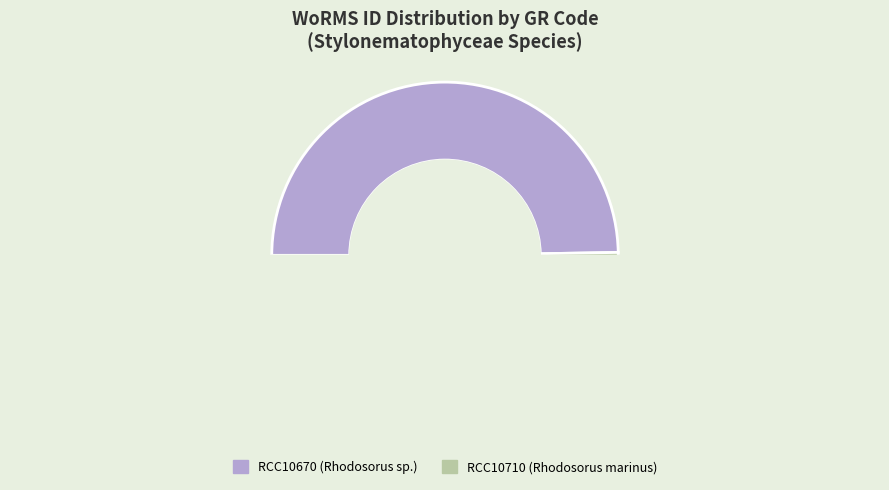

Do RCC10710 (Rhodosorus marinus) and RCC10670 (Rhodosorus sp.) together represent more than half of the pie?

Yes